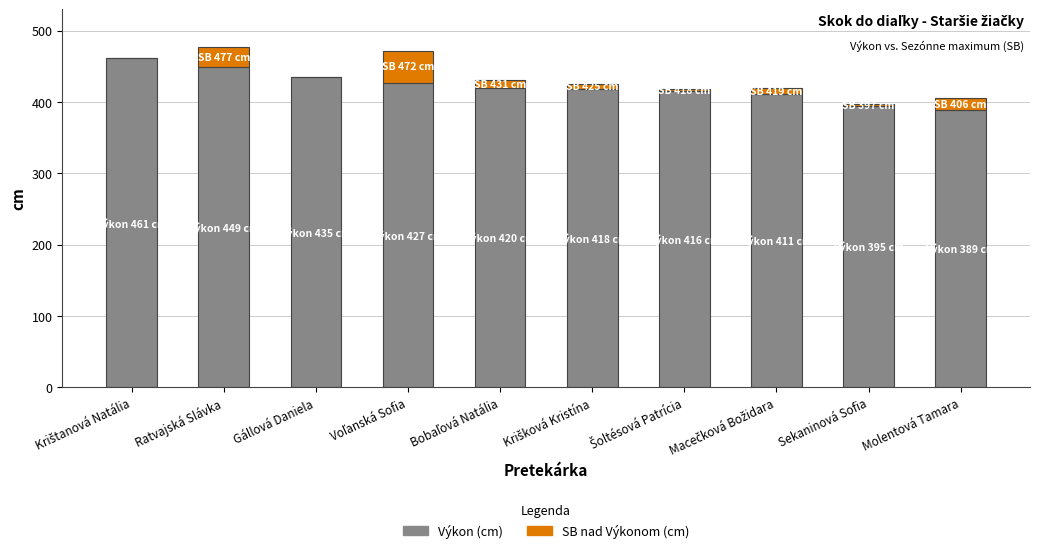

Is it true that Výkon (cm) equals 389 at Molentová Tamara?

True